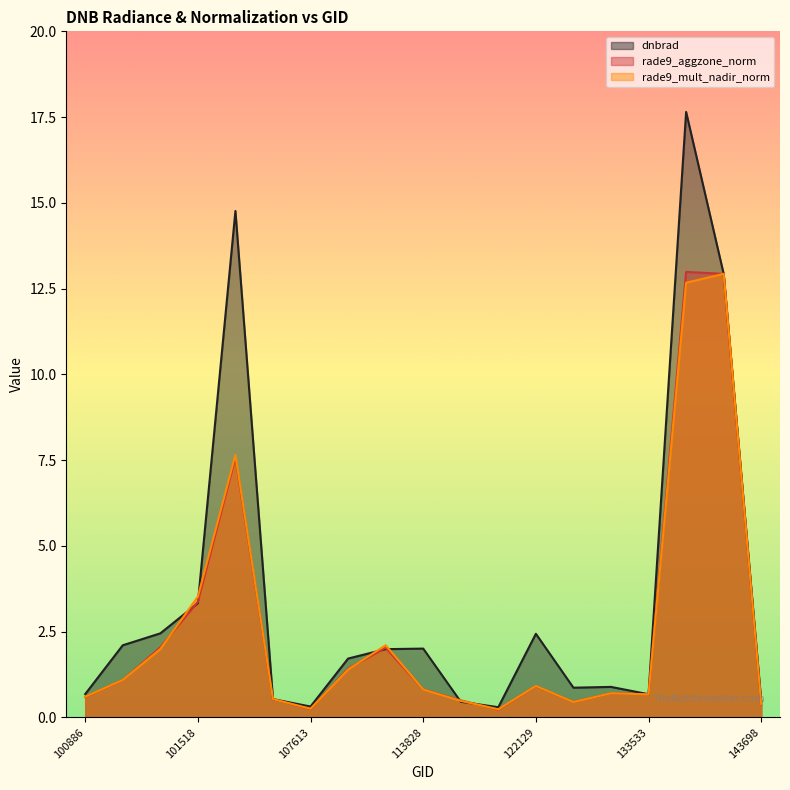

Which series has the largest total across all categories?

dnbrad